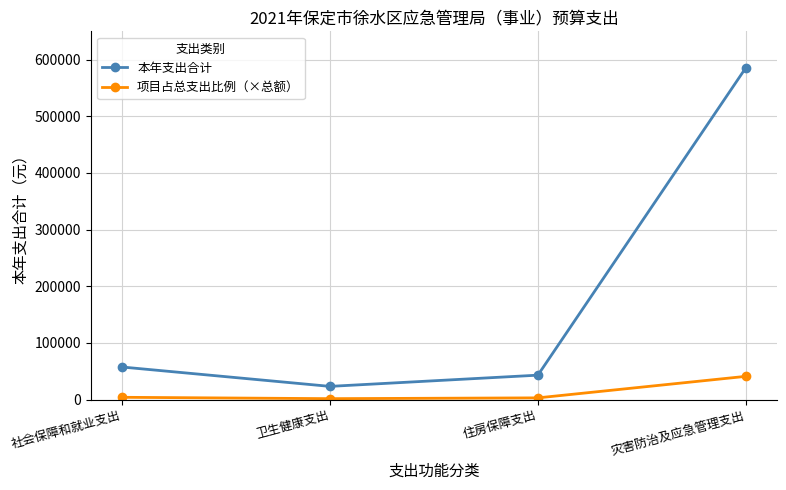

Does the chart have visible grid lines?

Yes